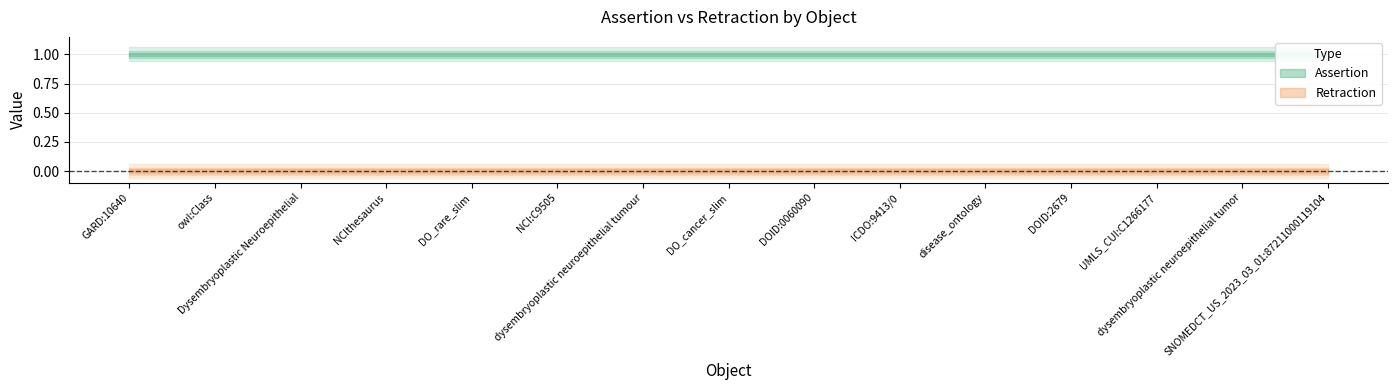

Between NCI:C9505 and dysembryoplastic neuroepithelial tumour, which is larger?

NCI:C9505